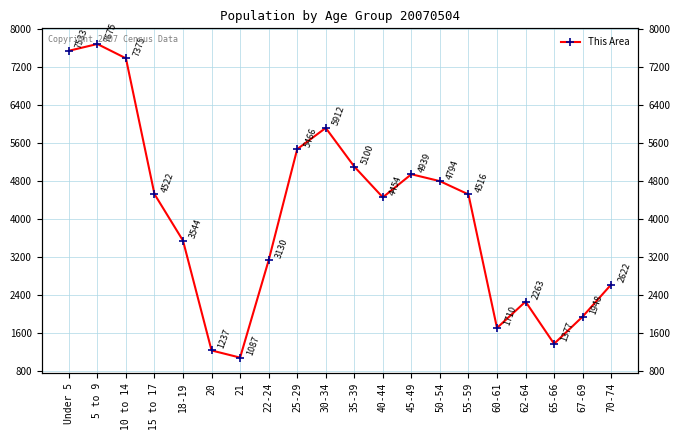

What is the difference between the second highest and second lowest values?

6296